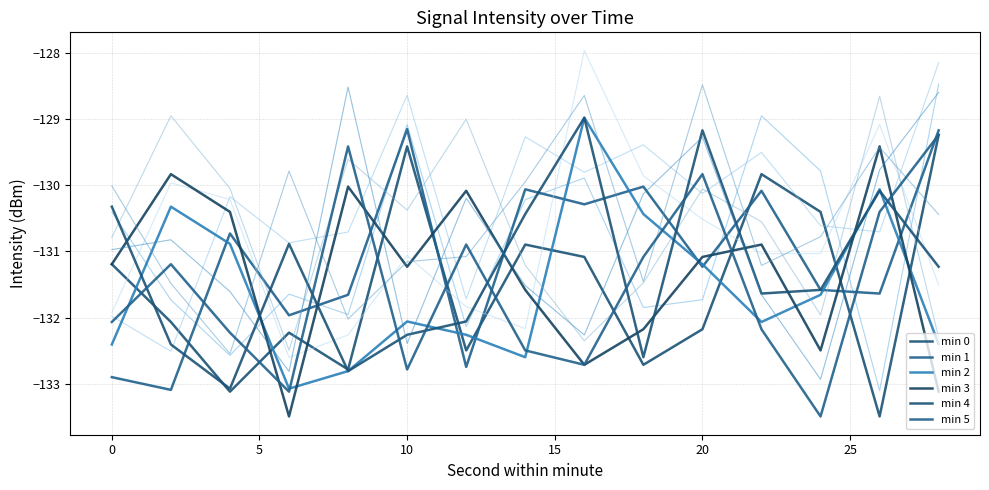

How many series are shown in this chart?

6